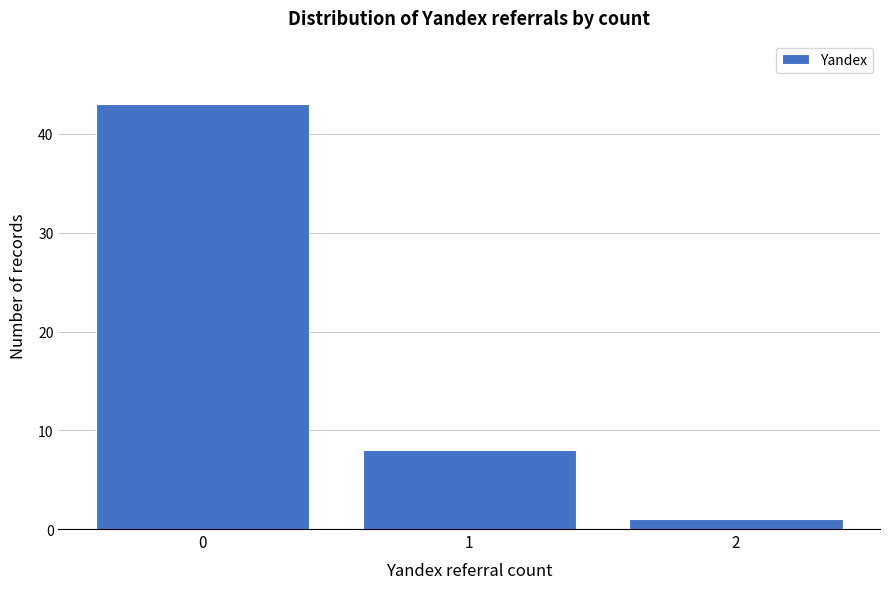

Reading left to right, list every bar in this chart as the range it spans on the x-axis followed by its height. The values are not printed on the chart, so give them approximately, as read against the axis.

-0.5 to 0.5: 43
0.5 to 1.5: 8
1.5 to 2.5: 1